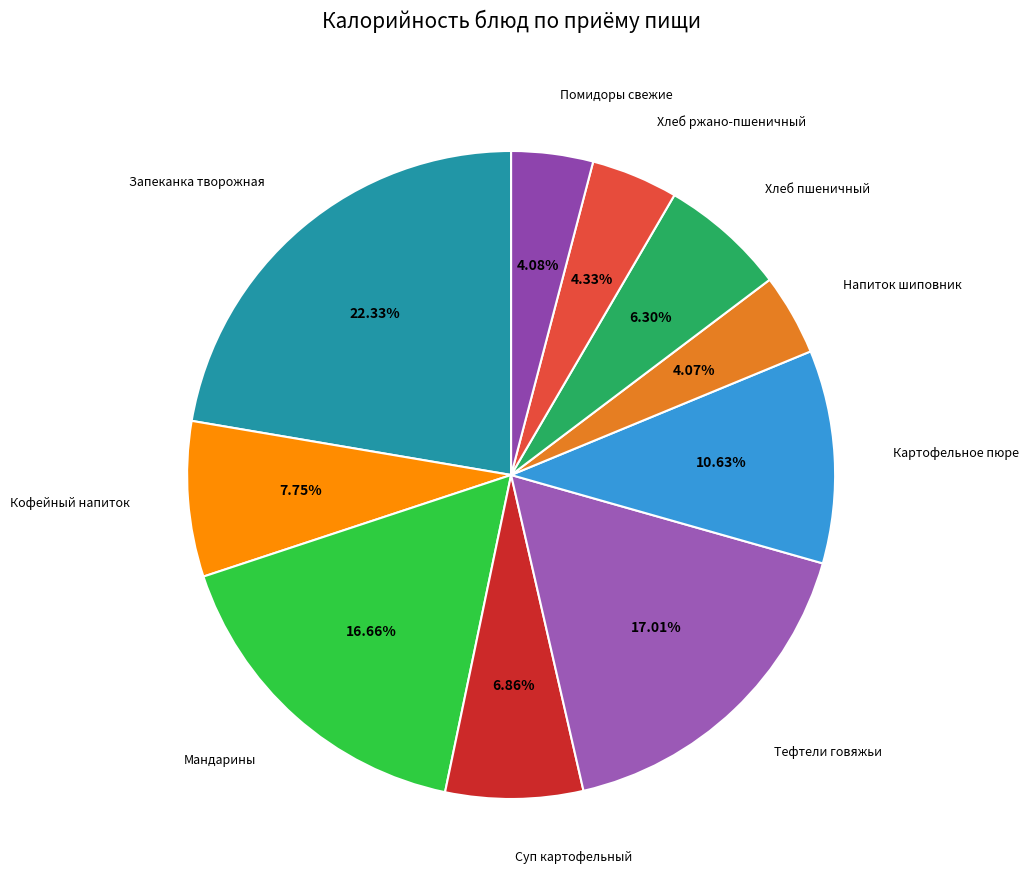

What is the ratio of the value at Суп картофельный to the value at Помидоры свежие?

1.7